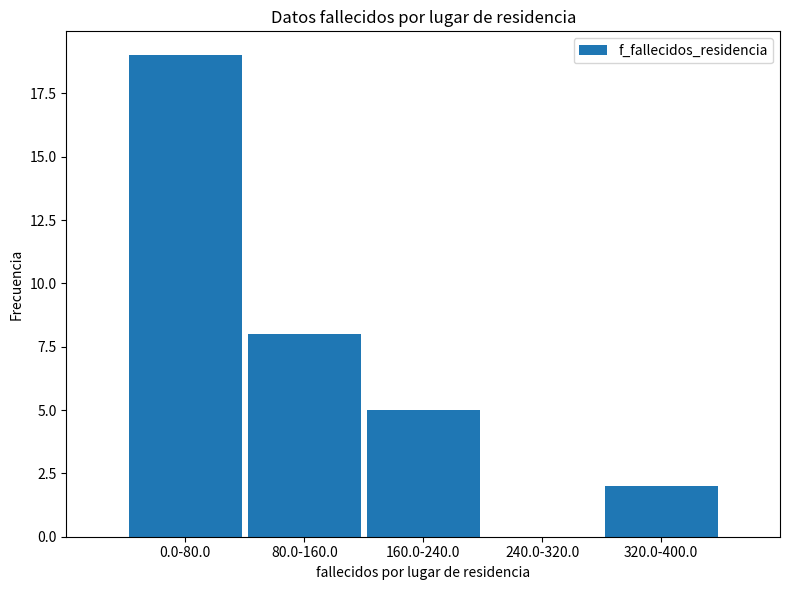

Reading left to right, extract all data points from this chart.

0.0-80.0=19	80.0-160.0=8	160.0-240.0=5	240.0-320.0=0	320.0-400.0=2